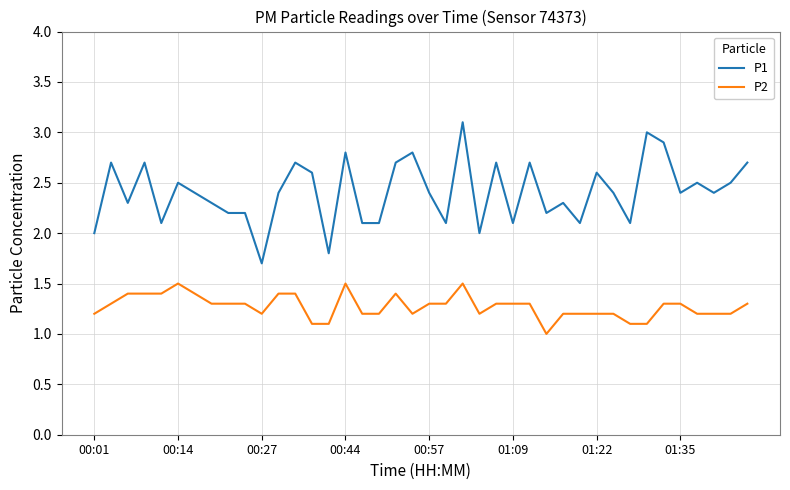

What is the difference between the maximum and minimum values in the P1 series?

1.4